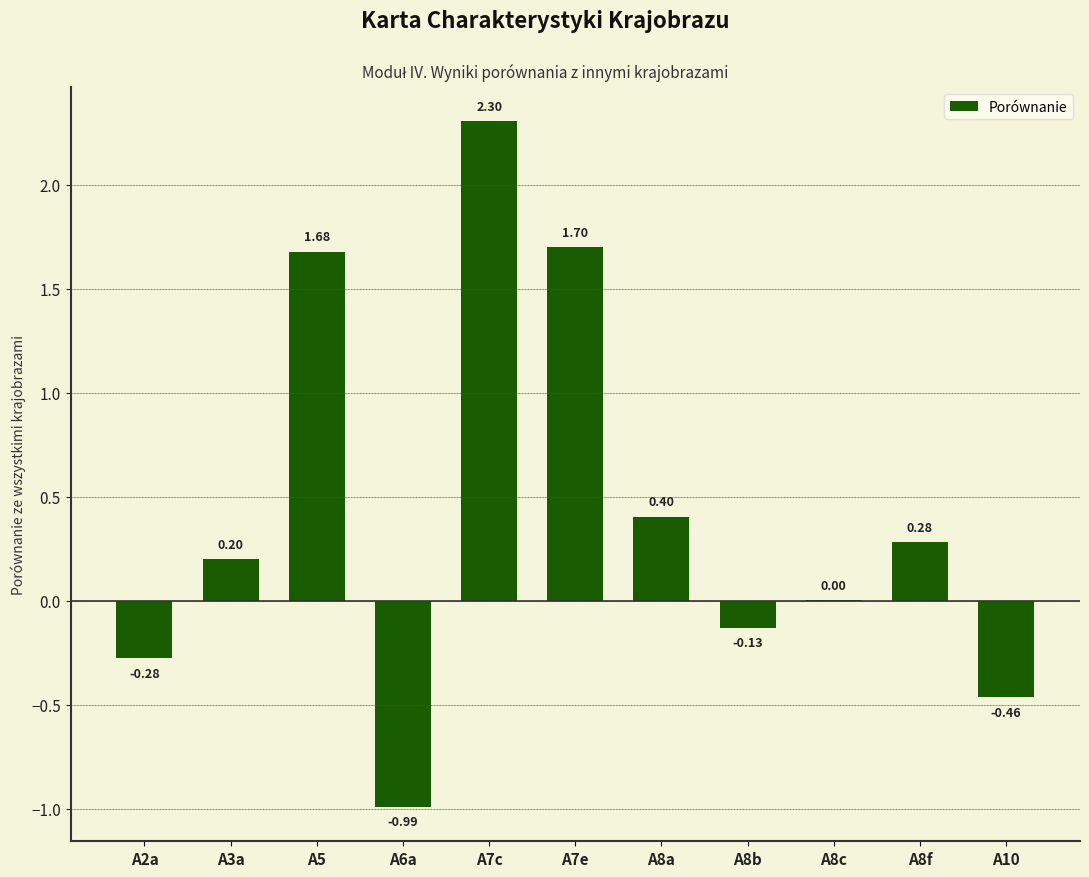

Which has a higher value, A10 or A8c?

A8c